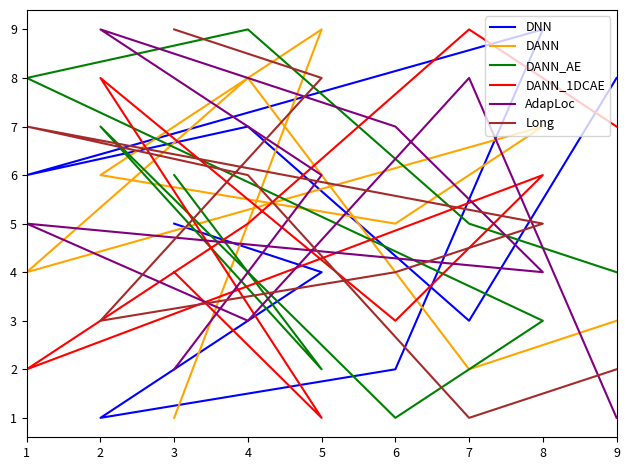

At which category does the chart reach its minimum across all series?

2